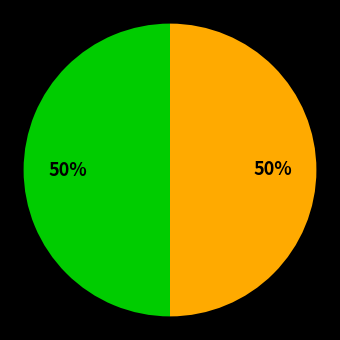

Count the number of slices in the pie.

2